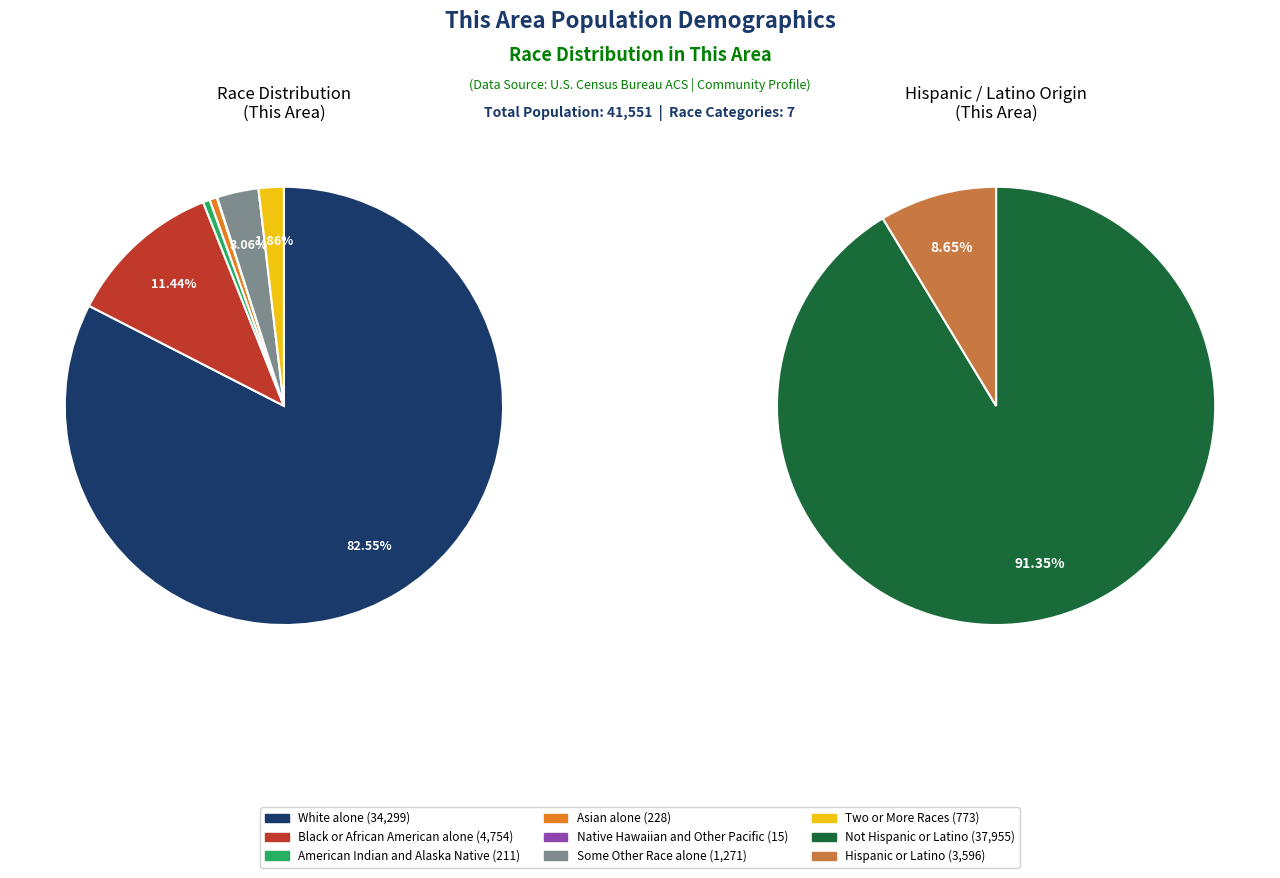

Is there a majority slice in this chart?

Yes